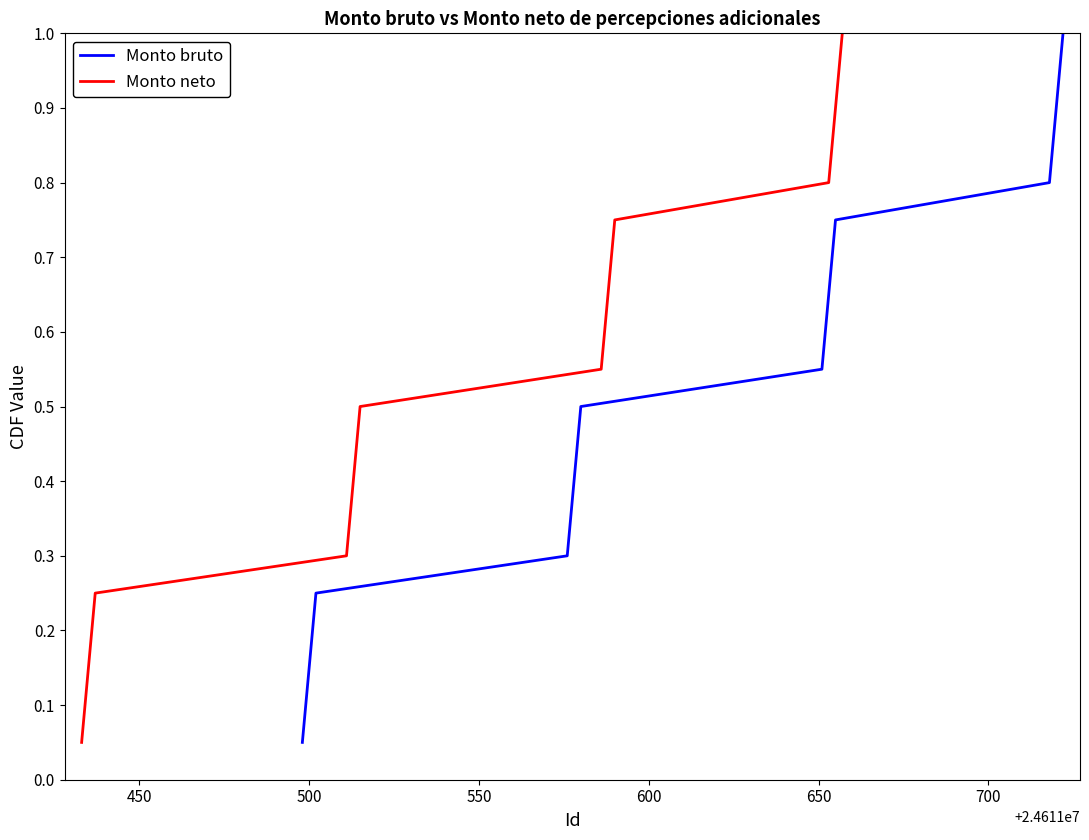

What is the average value of the Monto bruto series?

0.5